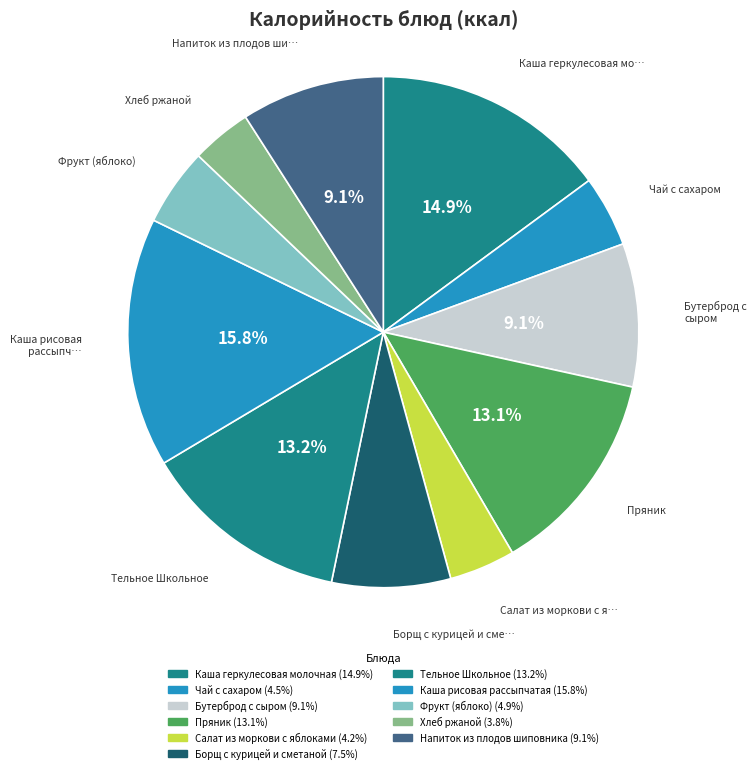

Count the number of slices in the pie.

11